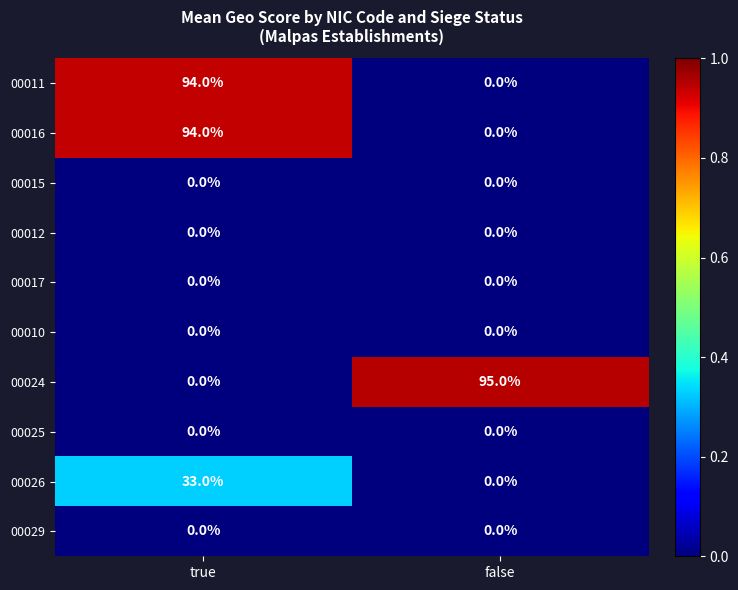

What is the difference between the 00016 values at true and false?

94